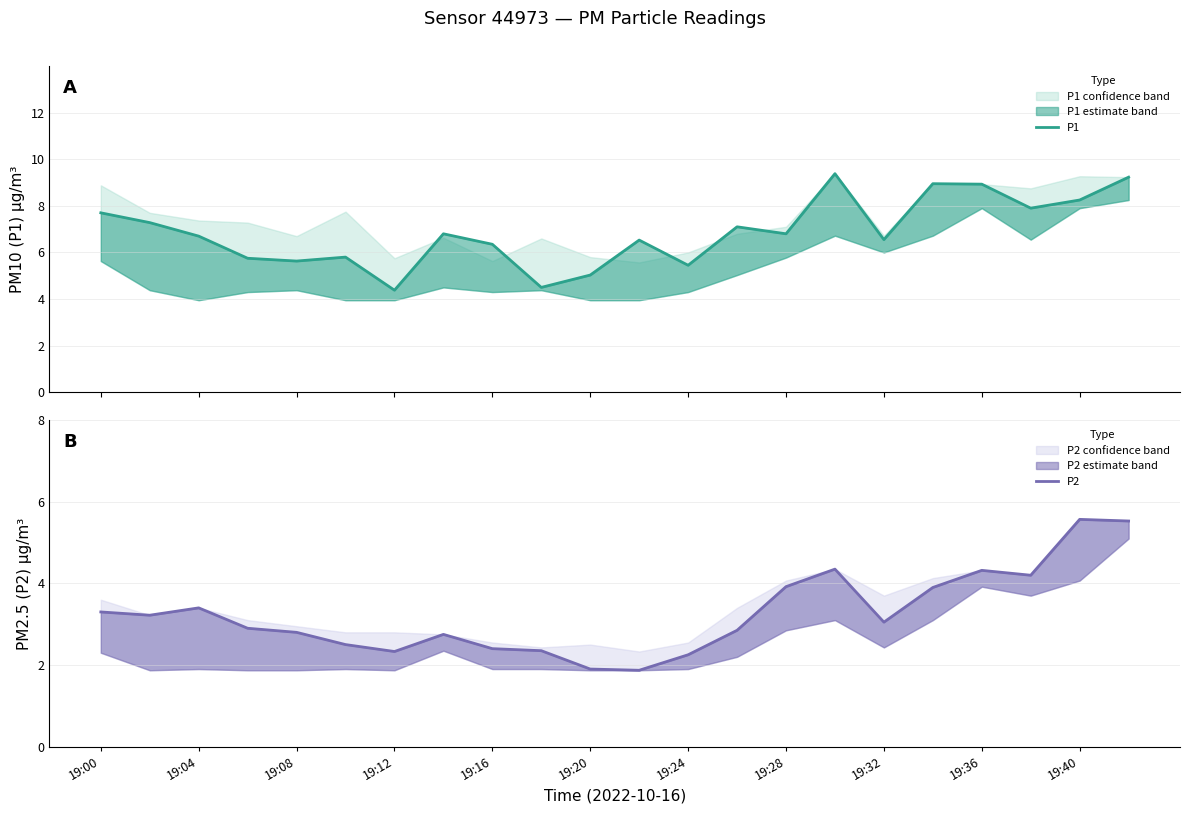

What is the sum of all P1 values?

151.0